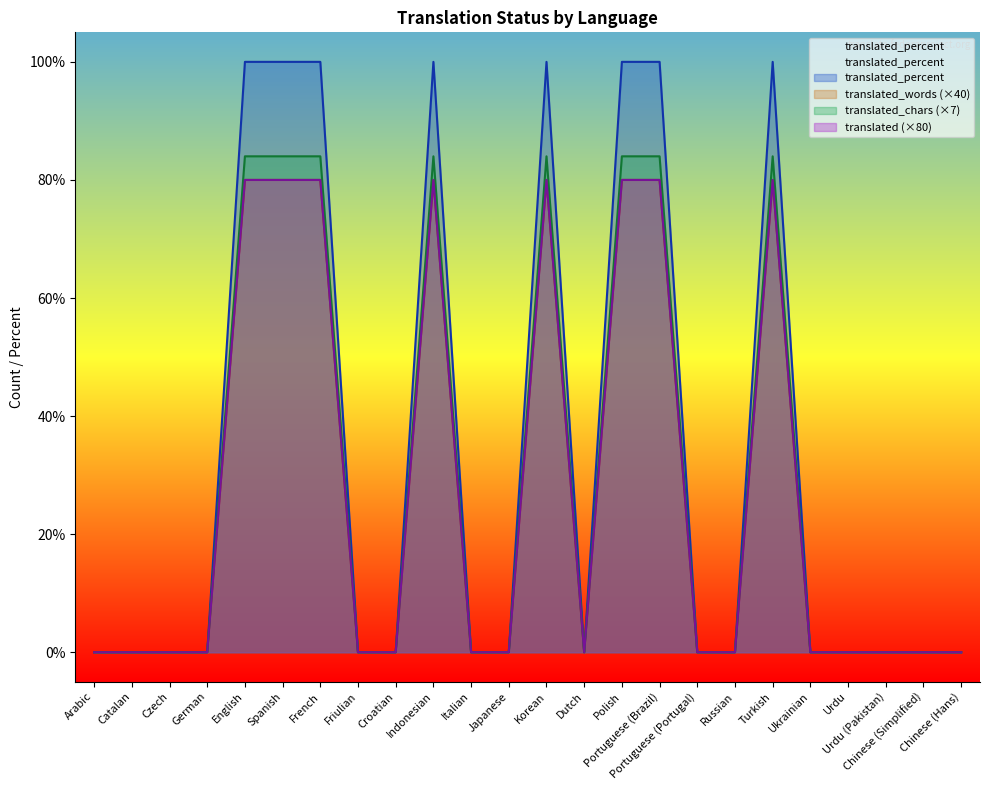

What are all the series names shown in the legend?

translated, translated_percent, translated_words, translated_chars